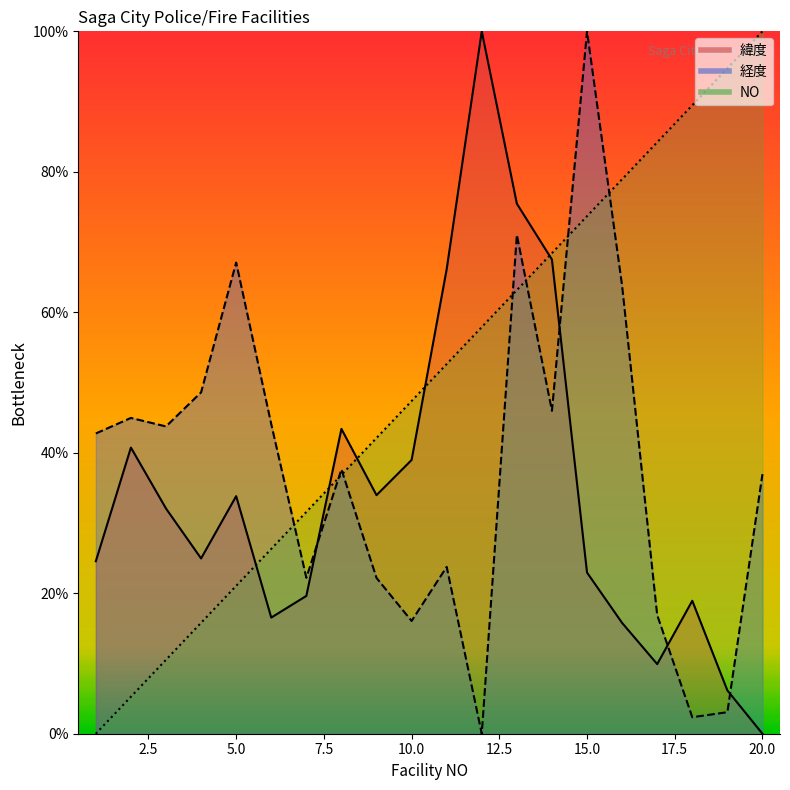

How many data points does each series have?

20